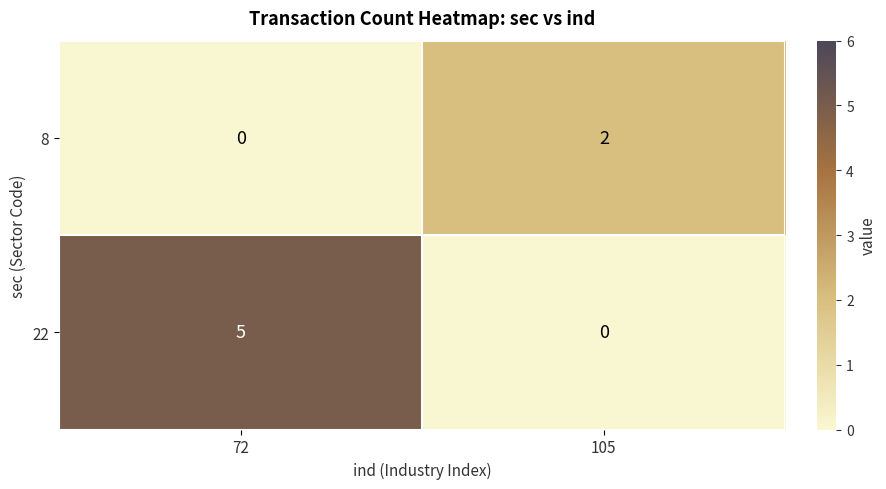

Between 72 and 105, which series saw the biggest shift?

22